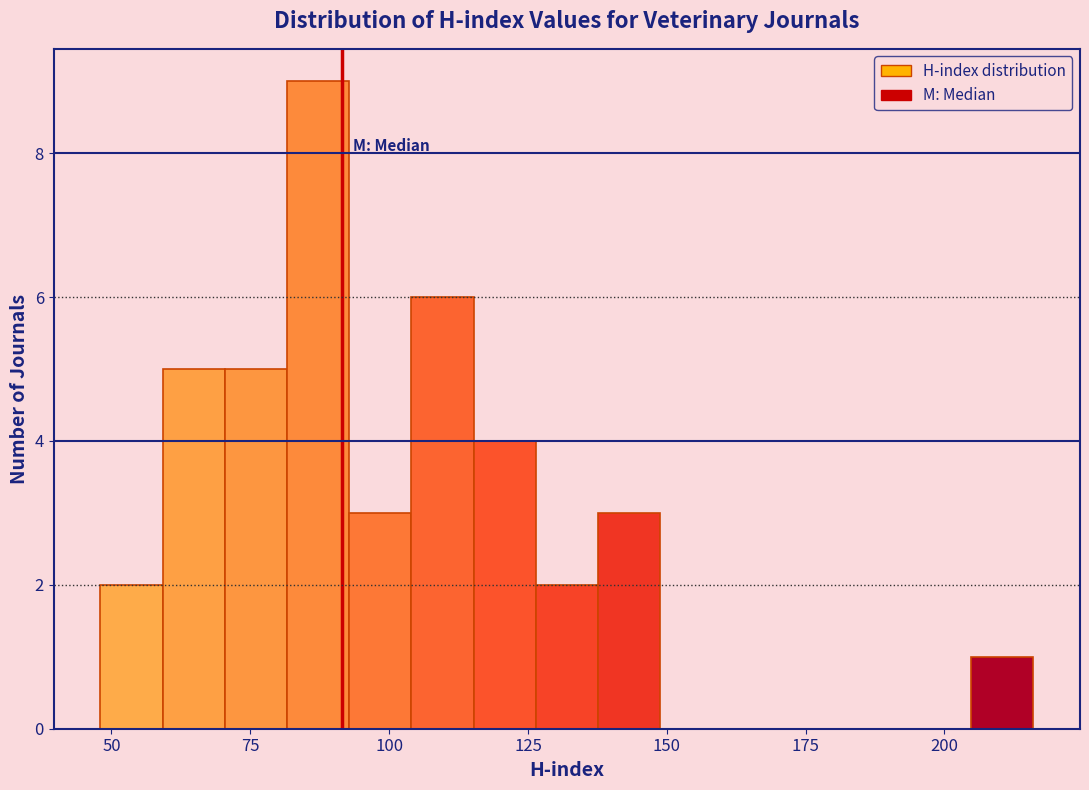

Read against the x-axis, roughly where is the centre of the tallest bar?

85